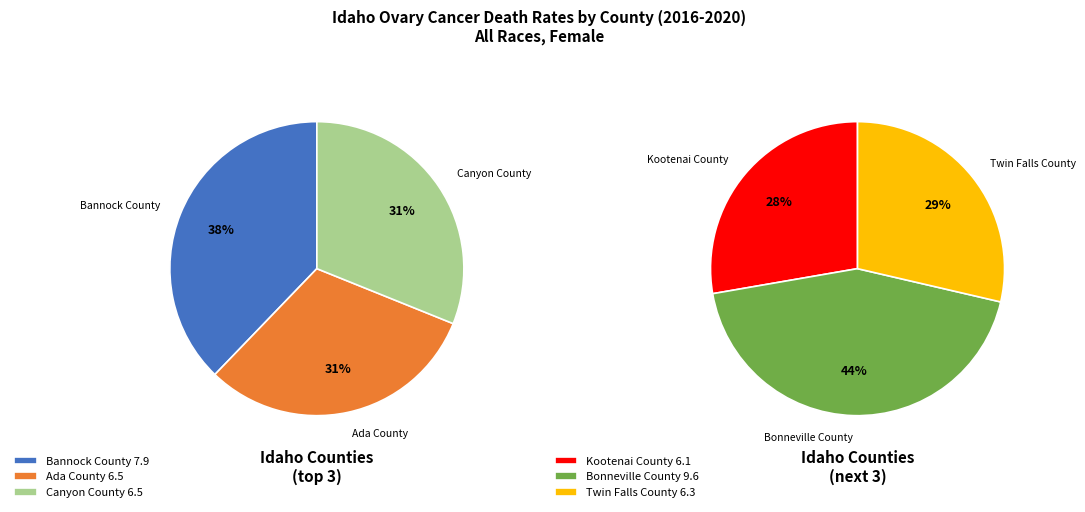

What is the change in value from Canyon County to Bonneville County?

+3.1